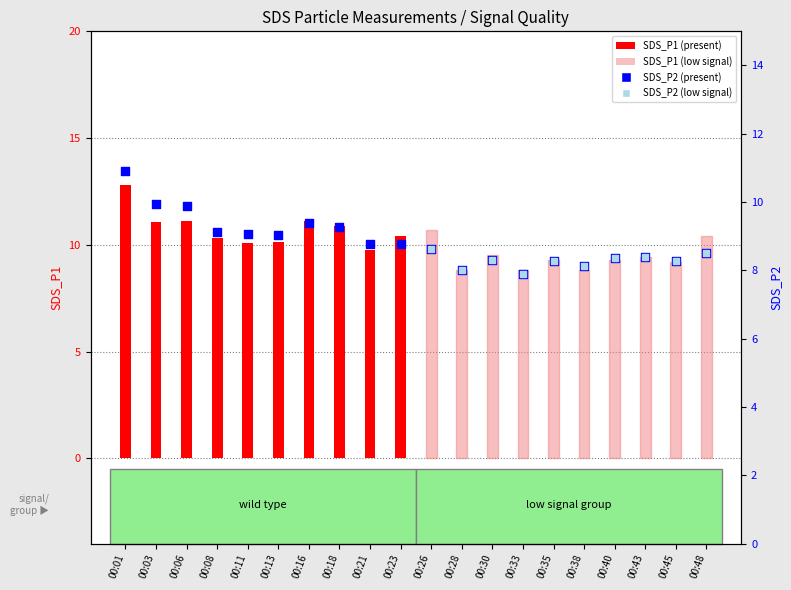

At how many categories does at least one series exceed 12?

1